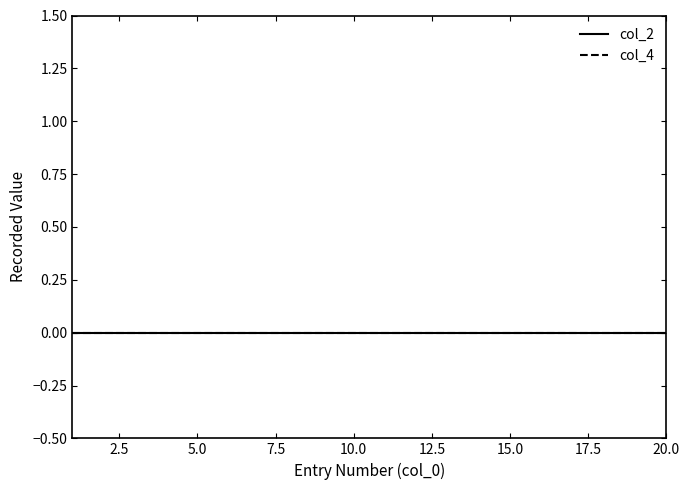

The value at 17 is 30. True or false?

False